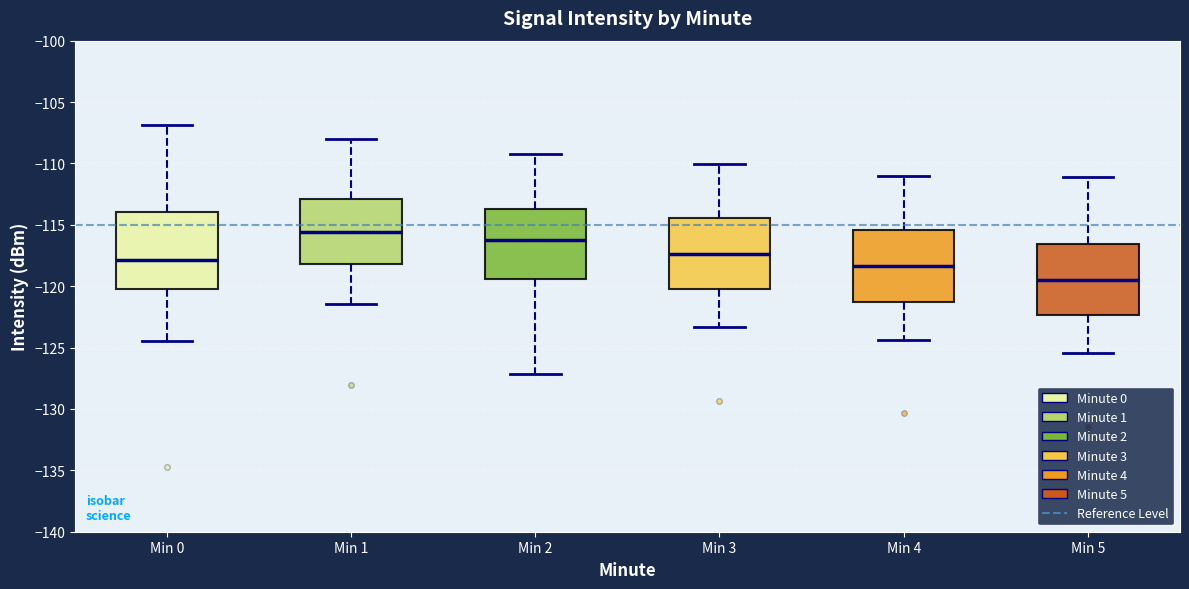

Reading left to right, read every box against the y-axis: the position of its median line, the range the box covers, and the ends of its whiskers. The values are not printed on the chart, so give them approximately, as read against the axis.

Min 0: median -118.0, box -120.0 to -114.0, whiskers -124.5 to -107.0
Min 1: median -115.5, box -118.0 to -113.0, whiskers -121.5 to -108.0
Min 2: median -116.0, box -119.5 to -113.5, whiskers -127.0 to -109.0
Min 3: median -117.5, box -120.0 to -114.5, whiskers -123.5 to -110.0
Min 4: median -118.5, box -121.5 to -115.5, whiskers -124.5 to -111.0
Min 5: median -119.5, box -122.5 to -116.5, whiskers -125.5 to -111.0